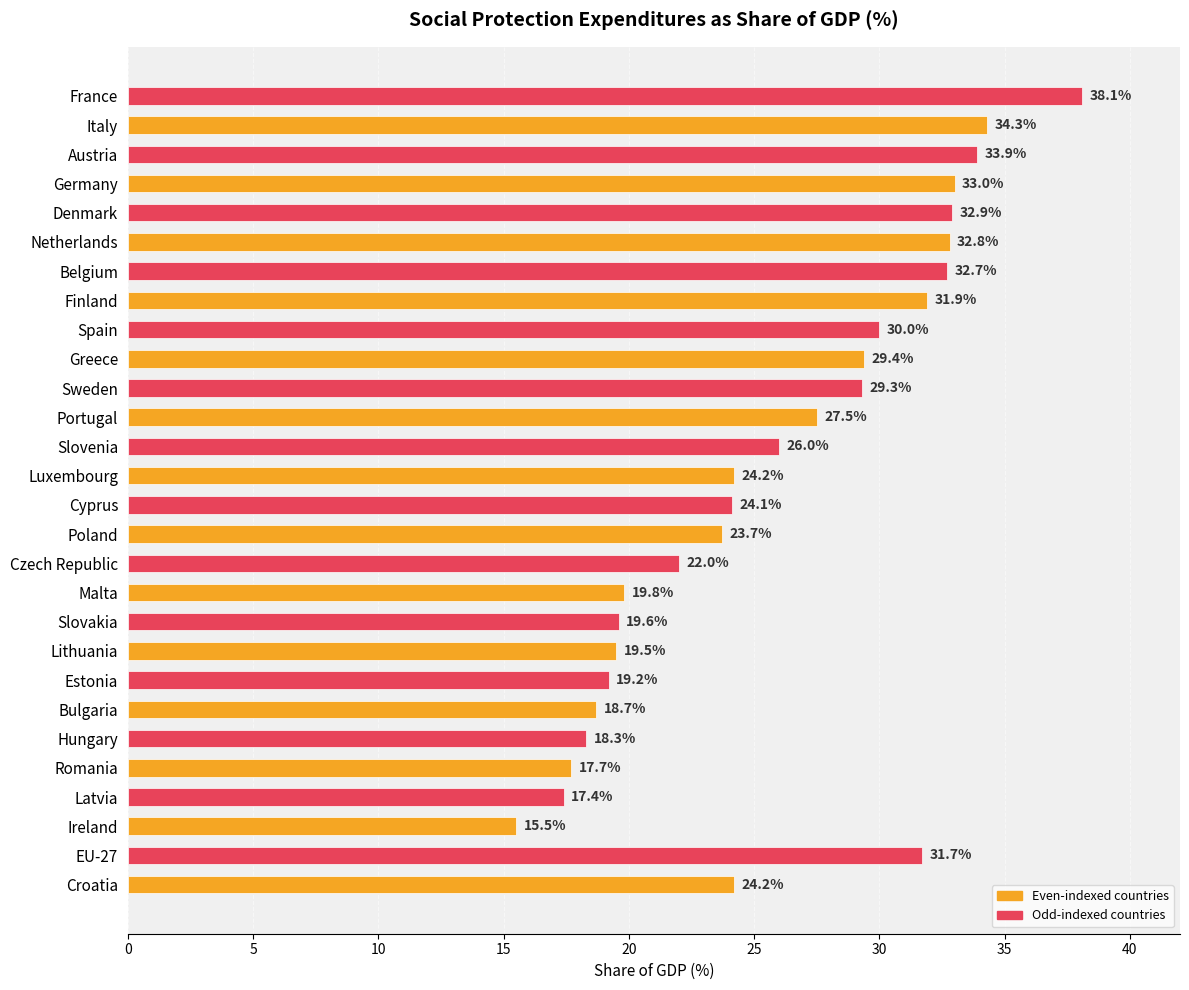

Reading bottom to top, what are all the values shown in this chart?

Croatia=24.2	EU-27=31.7	Ireland=15.5	Latvia=17.4	Romania=17.7	Hungary=18.3	Bulgaria=18.7	Estonia=19.2	Lithuania=19.5	Slovakia=19.6	Malta=19.8	Czech Republic=22.0	Poland=23.7	Cyprus=24.1	Luxembourg=24.2	Slovenia=26.0	Portugal=27.5	Sweden=29.3	Greece=29.4	Spain=30.0	Finland=31.9	Belgium=32.7	Netherlands=32.8	Denmark=32.9	Germany=33.0	Austria=33.9	Italy=34.3	France=38.1